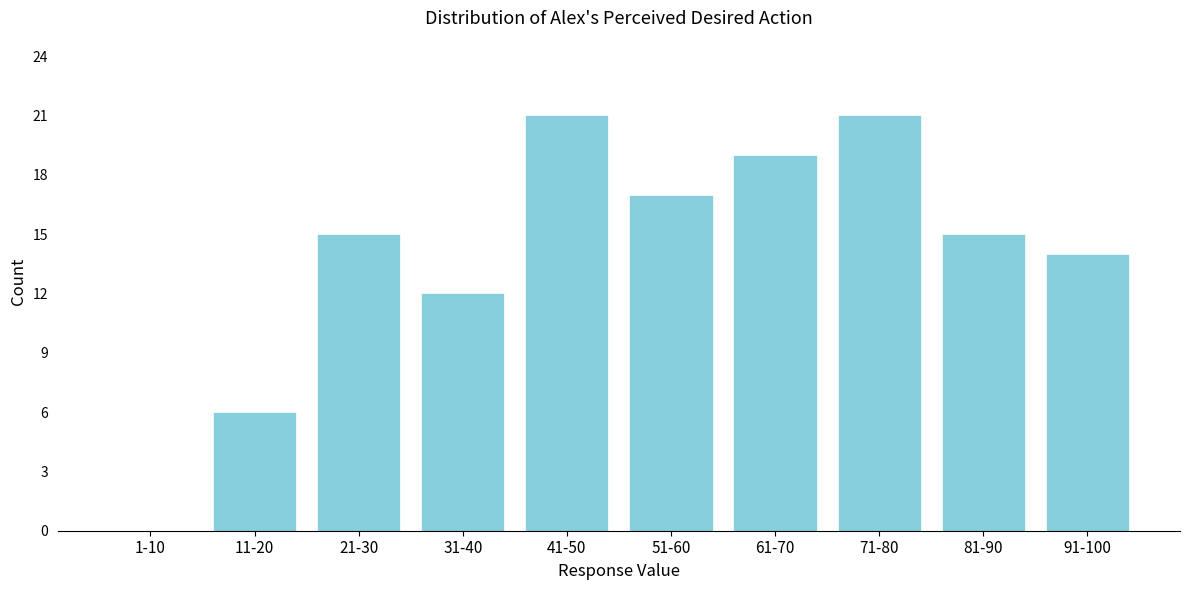

Reading left to right, list all the values displayed in this chart.

1-10=0	11-20=6	21-30=15	31-40=12	41-50=21	51-60=17	61-70=19	71-80=21	81-90=15	91-100=14